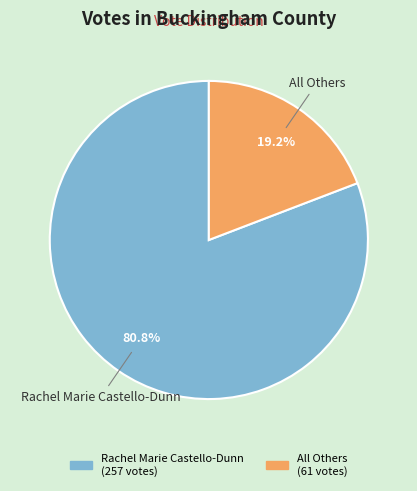

Which slice is the largest?

Rachel Marie Castello-Dunn